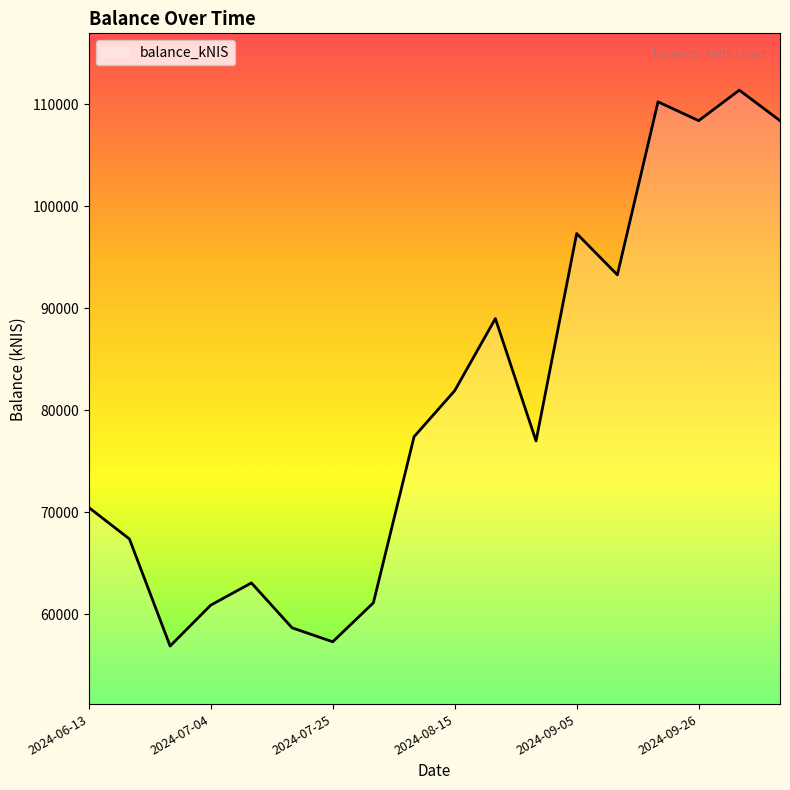

How many distinct data groups are displayed?

1